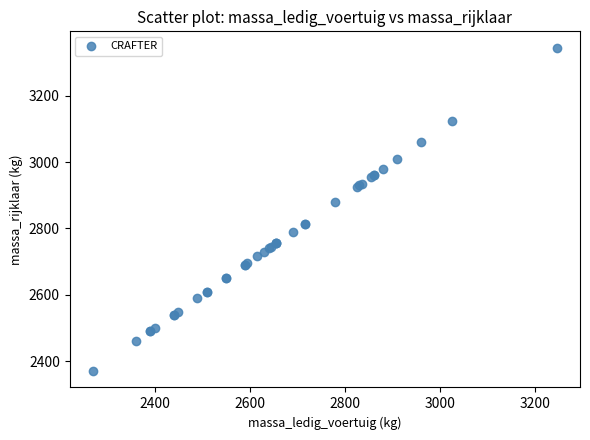

What Y value in the scatter plot is closest to 2857?

2880